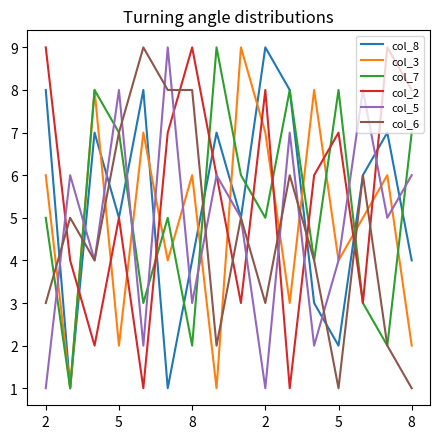

Reading left to right, what are all the values shown in this chart?

col_8: 8	1	7	5	8	1	4	7	5	9	8	3	2	6	7	4
col_3: 6	1	8	2	7	4	6	1	9	7	3	8	4	5	6	2
col_7: 5	1	8	7	3	5	2	9	6	5	8	4	8	3	2	7
col_2: 9	4	2	5	1	7	9	6	3	8	1	6	7	3	9	8
col_5: 1	6	4	8	2	9	3	6	5	1	7	2	4	8	5	6
col_6: 3	5	4	7	9	8	8	2	5	3	6	4	1	6	2	1